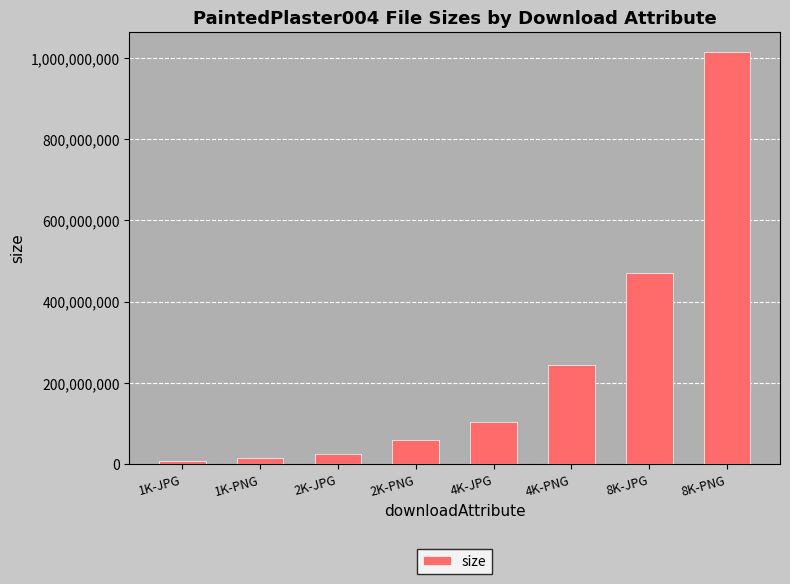

At which category does the chart reach its minimum across all series?

1K-JPG